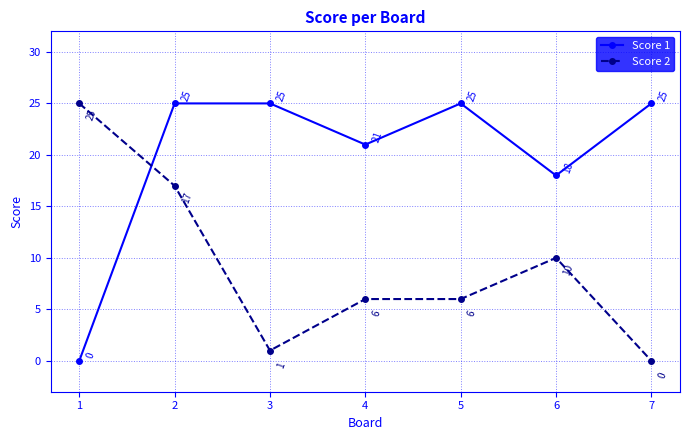

What are all the series names shown in the legend?

Score 1, Score 2